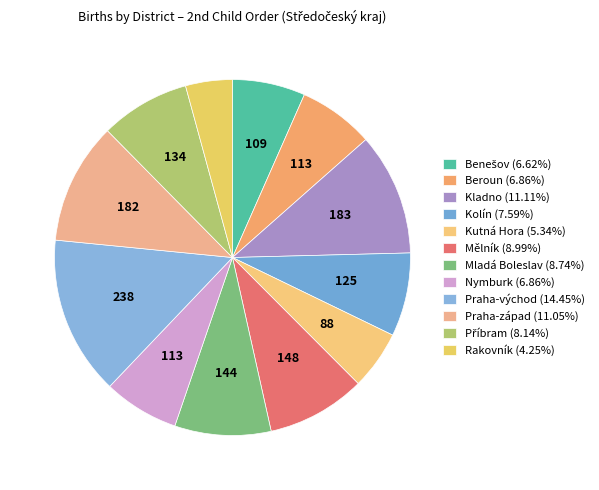

The Praha-západ slice represents 11% of the pie. True or false?

True